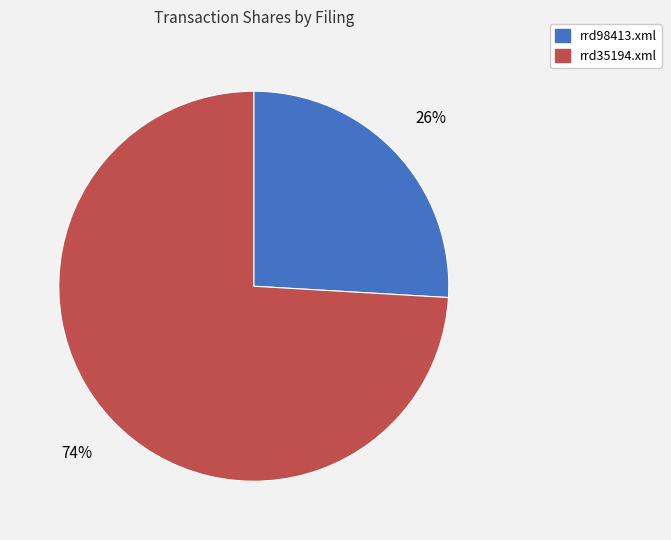

True or false: rrd98413.xml accounts for 26% of the total.

True